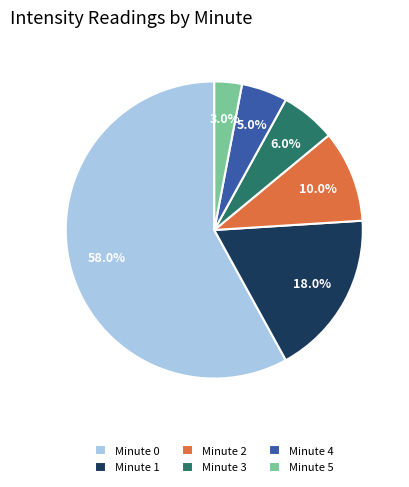

Which slice is the smallest?

Minute 5